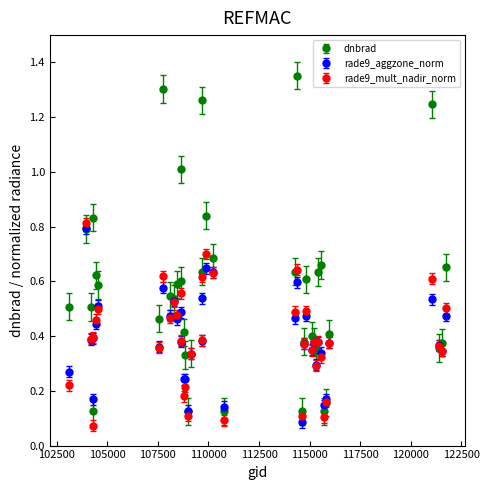

Which series has the largest range (max minus min)?

dnbrad